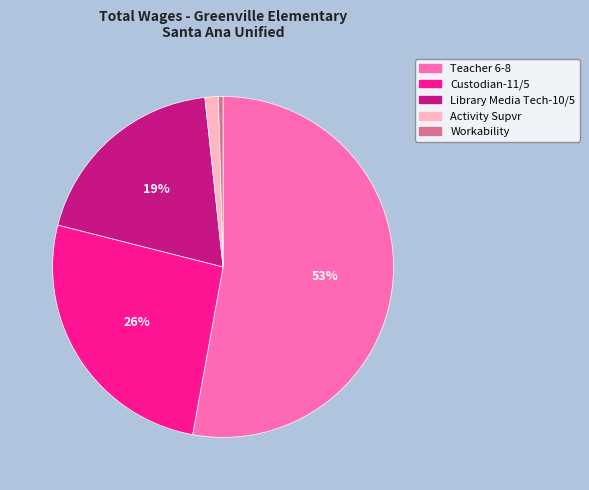

How many segments does this pie chart have?

5